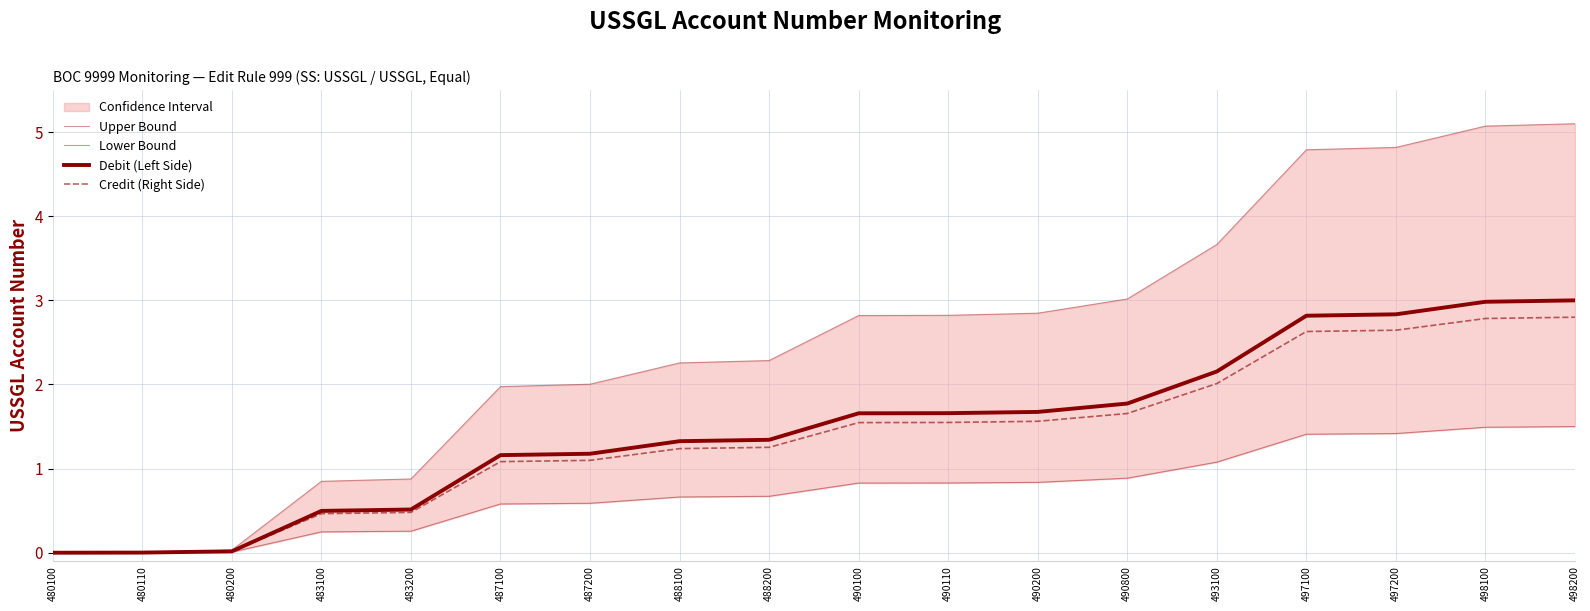

Rank the categories by Upper Bound value from highest to lowest.

498200, 498100, 497200, 497100, 493100, 490800, 490200, 490110, 490100, 488200, 488100, 487200, 487100, 483200, 483100, 480200, 480110, 480100